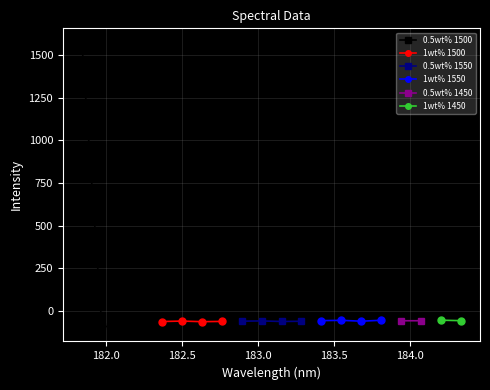

How many negative values does the 0.5wt% 1500 series have?

3